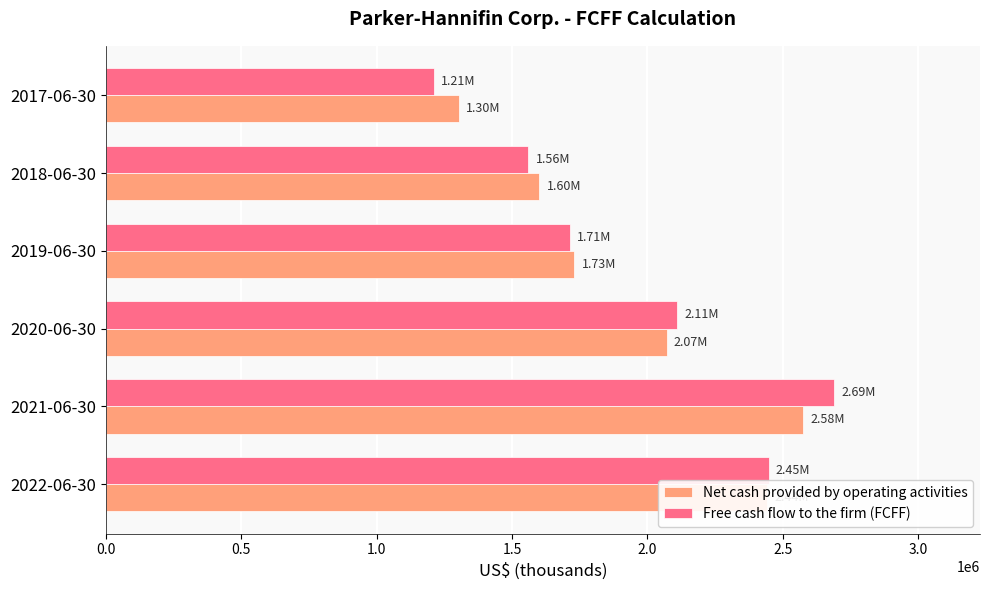

Is the value of Free cash flow to the firm (FCFF) at 2021-06-30 greater than the value of Net cash provided by operating activities at 2022-06-30?

Yes